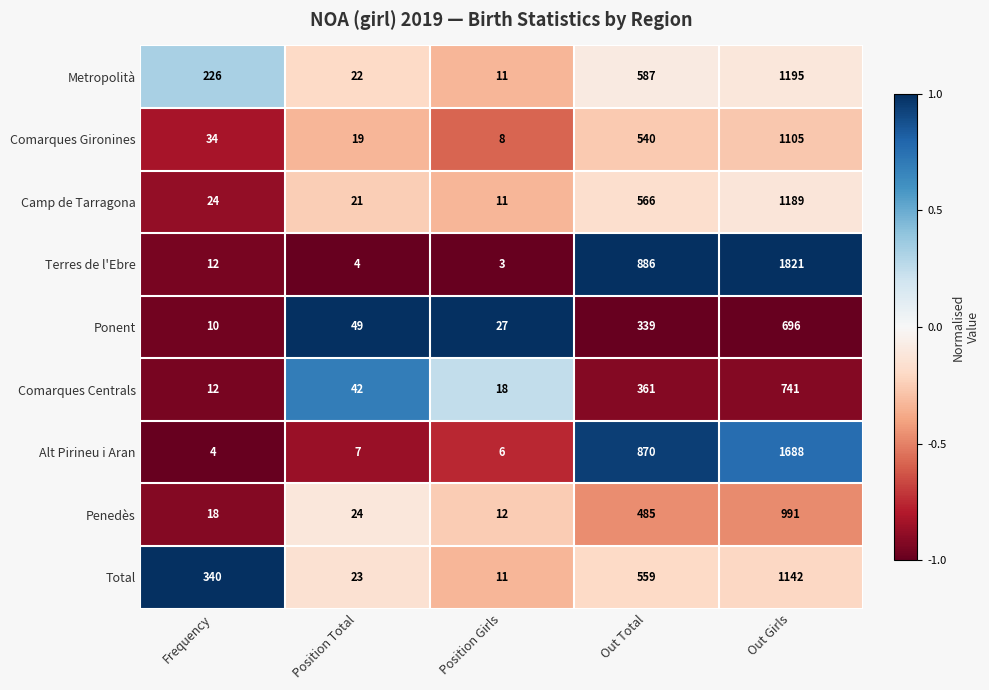

Is it true that Camp de Tarragona equals 566 at Out Total?

True